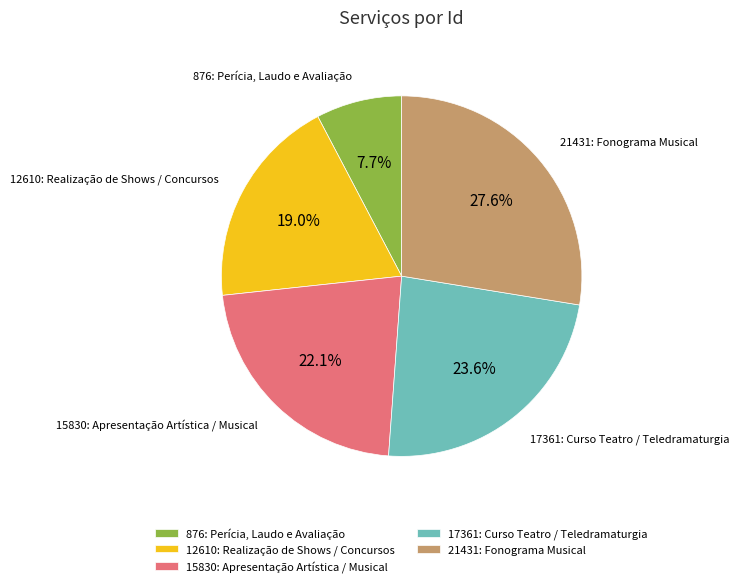

Rank the categories by value from lowest to highest.

876: Perícia, Laudo e Avaliação, 12610: Realização de Shows / Concursos, 15830: Apresentação Artística / Musical, 17361: Curso Teatro / Teledramaturgia, 21431: Fonograma Musical